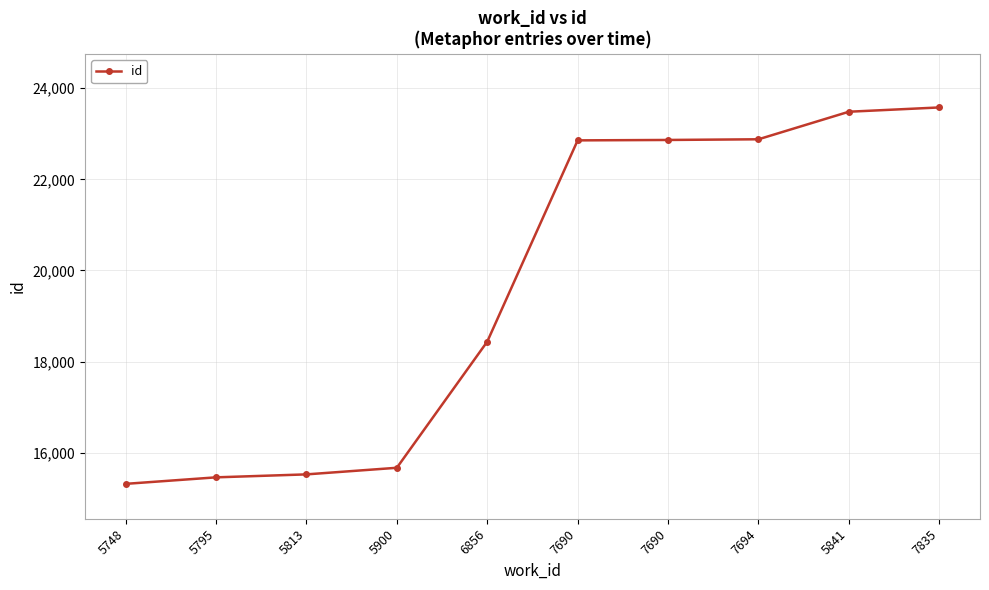

Which has a higher value, 5795 or 7835?

7835